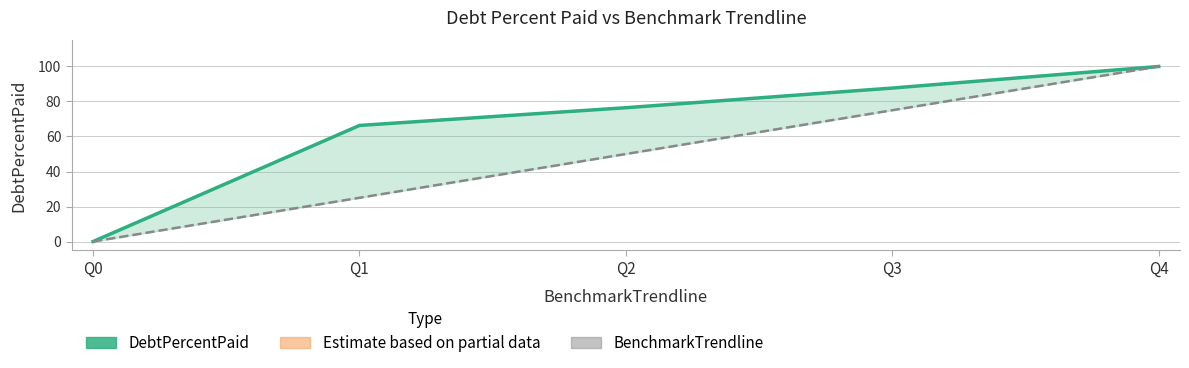

What is the maximum value for DebtPercentPaid?

100.0